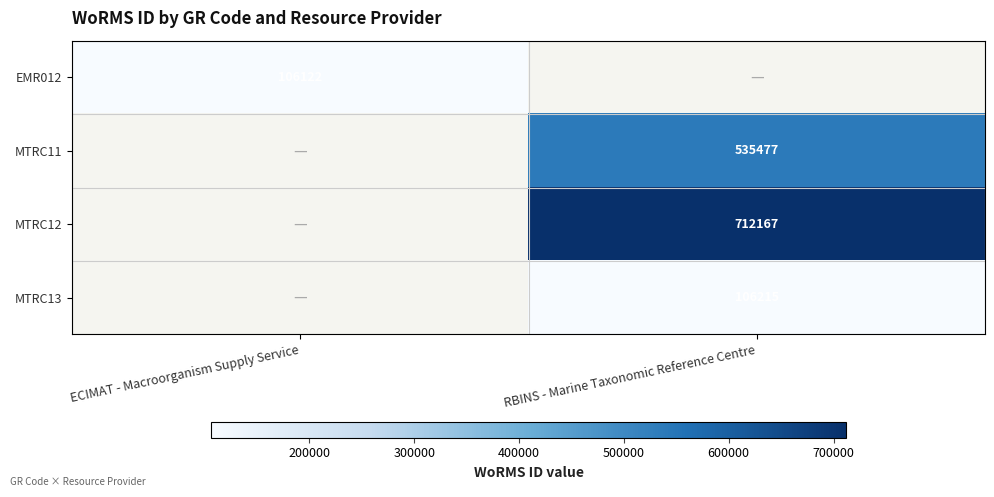

The value of EMR012 at ECIMAT - Macroorganism Supply Service is 106122. True or false?

True